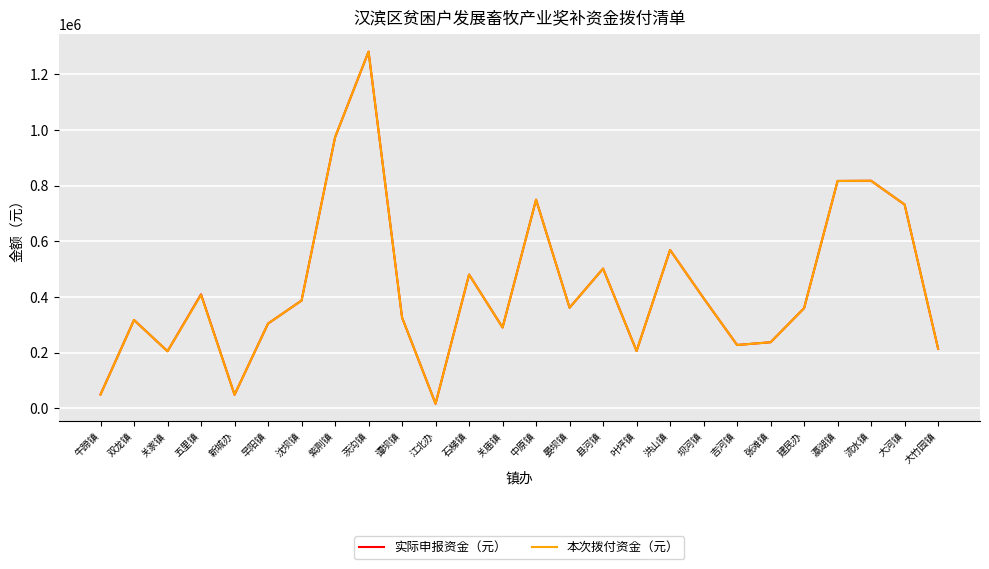

In 实际申报资金（元）, how many points are higher than both neighbors (excluding endpoints)?

8